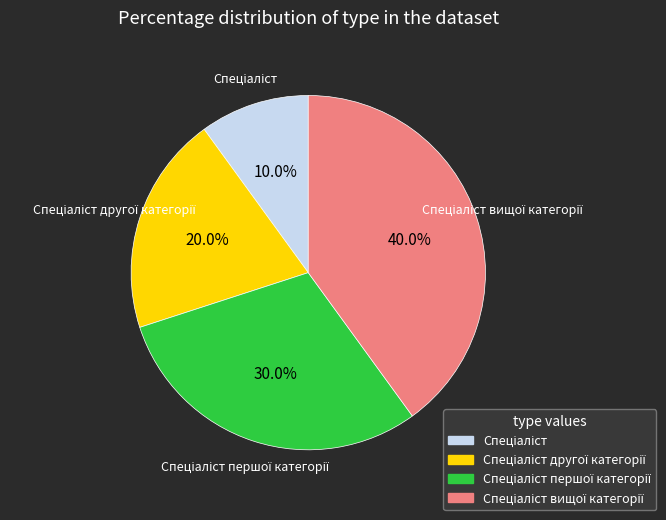

Is there any slice that represents more than half of the pie?

No